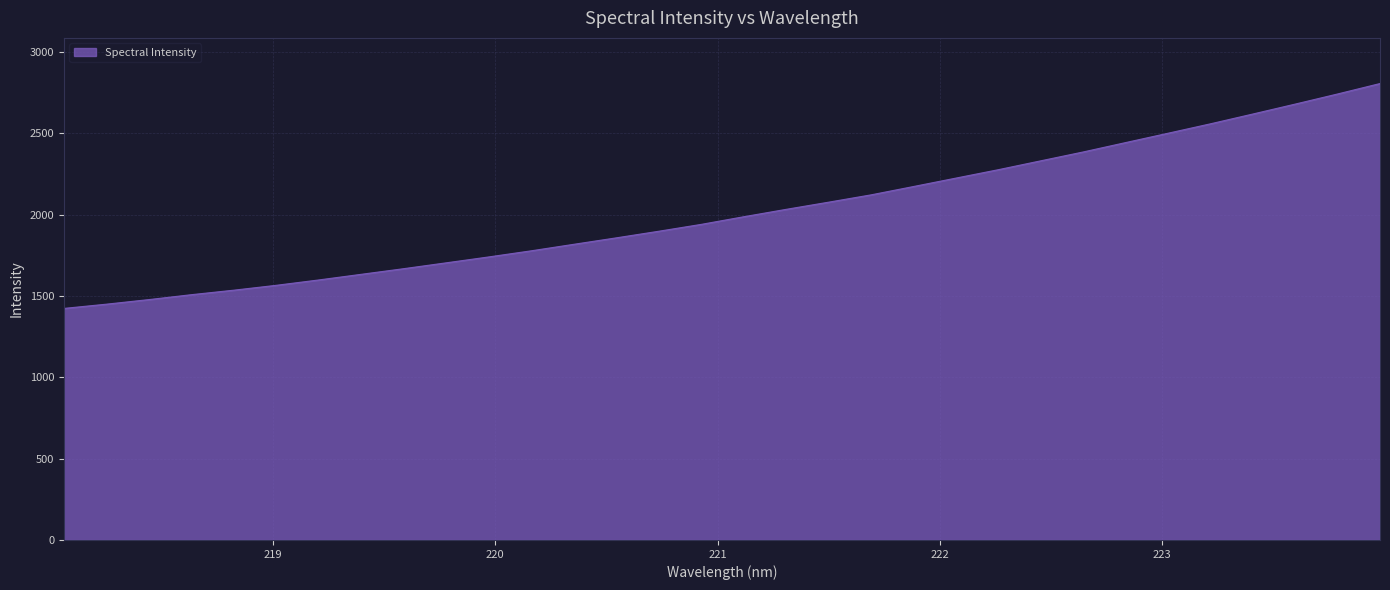

True or false: there are more than 2 points higher than both neighbors.

False